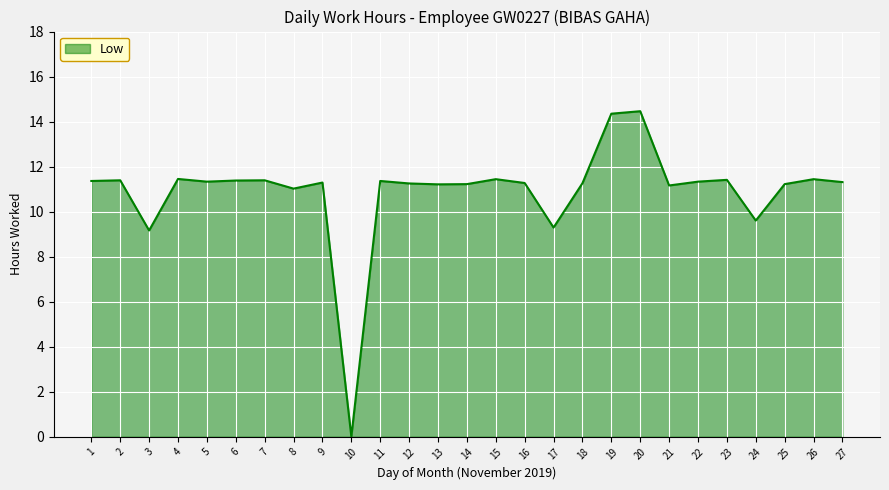

How many lines are shown in the chart?

1